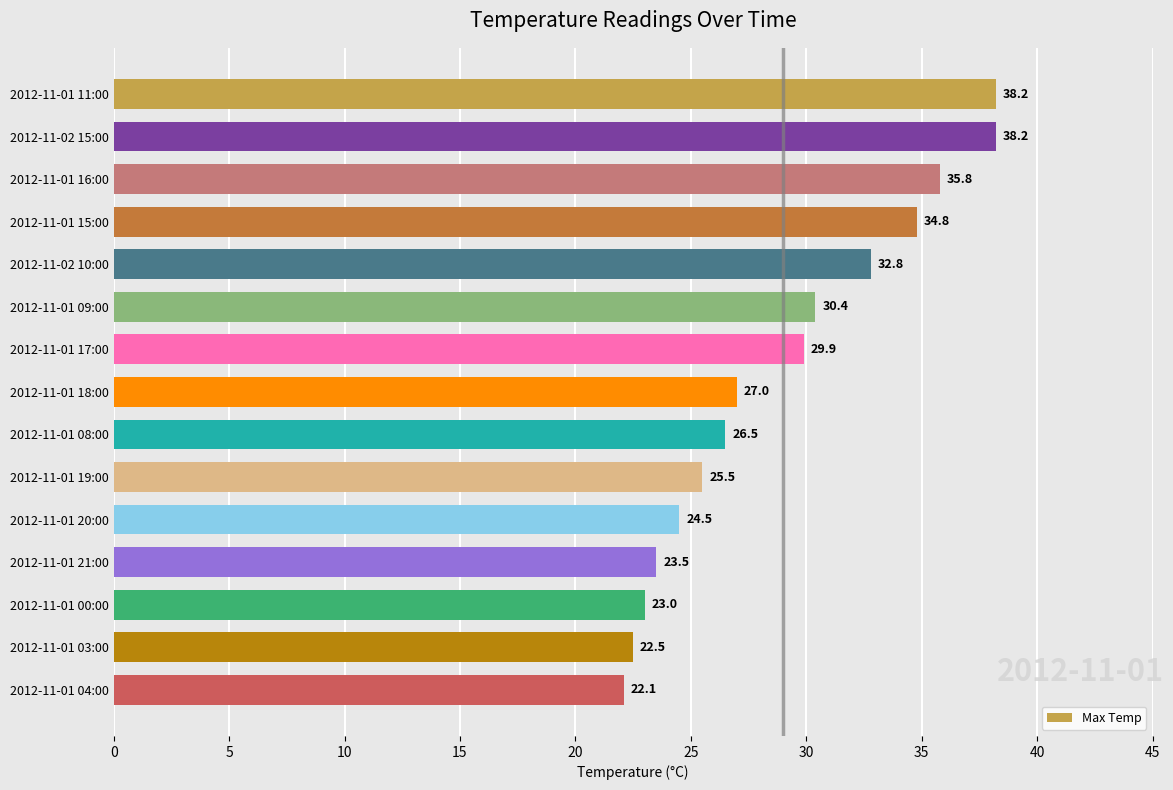

The chart shows a value of 15.8 at 2012-11-01 19:00. True or false?

False